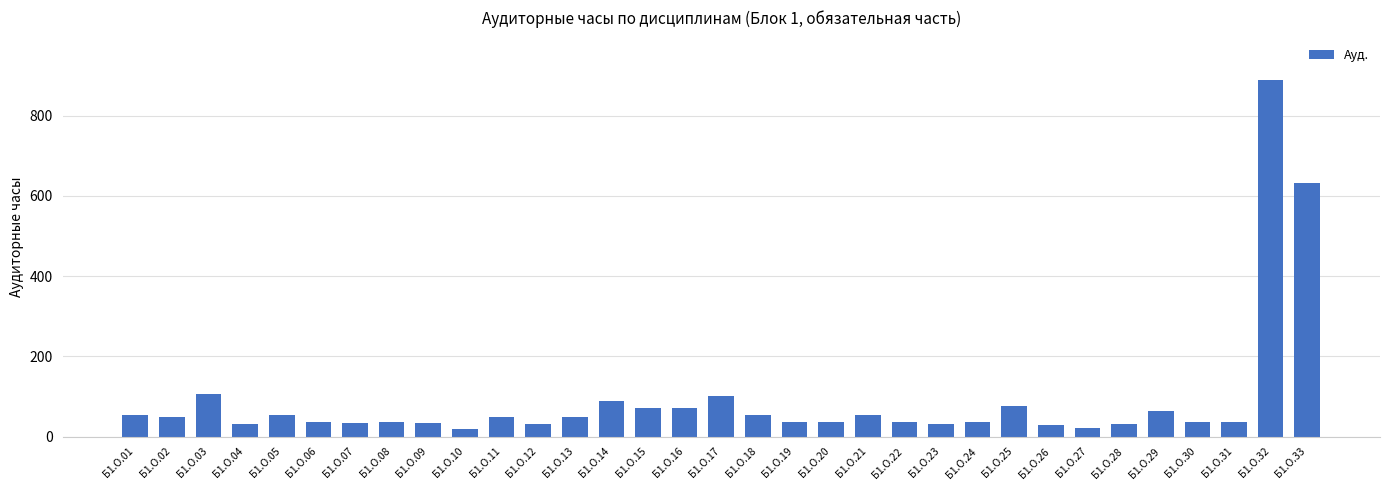

At which label is the value closest to 453?

Б1.О.33